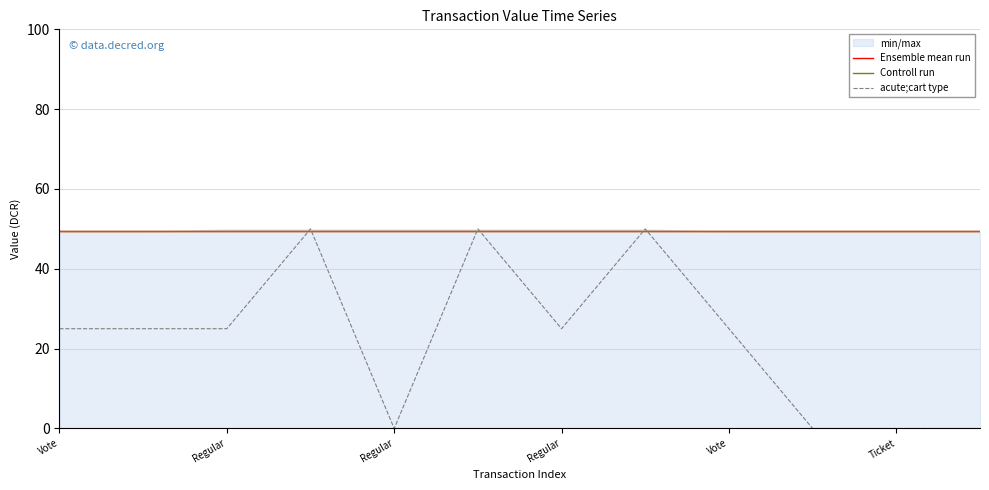

What is the value of the acute;cart type point at the 3rd from the left?

25.0